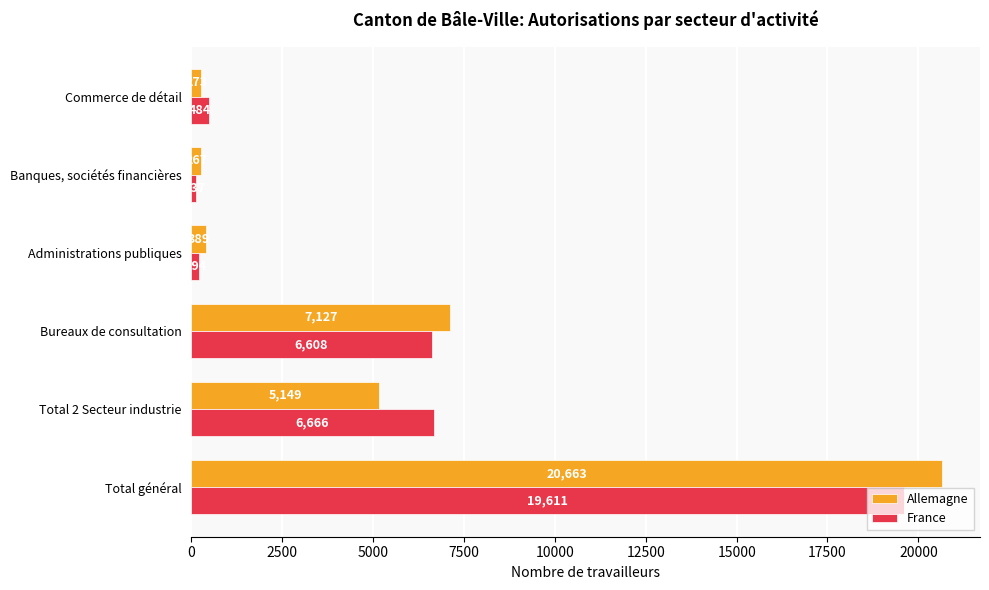

The France series shows 9758 at Total 2 Secteur industrie. True or false?

False